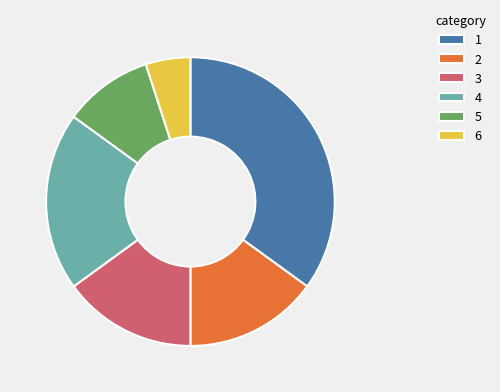

Is it true that 2 is 15% of the pie?

True